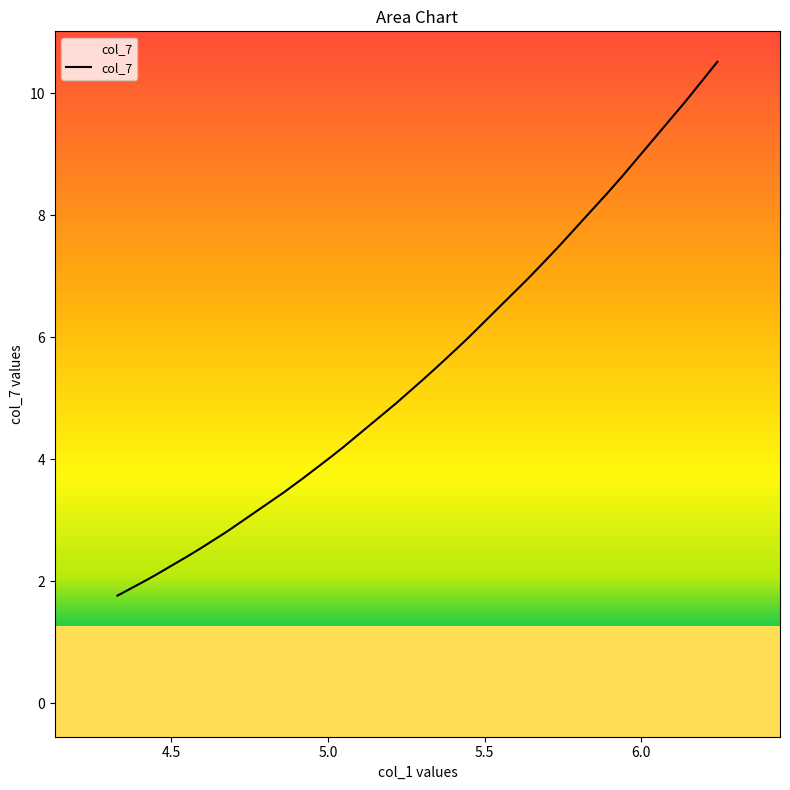

What is the difference between the maximum and minimum values?

8.8